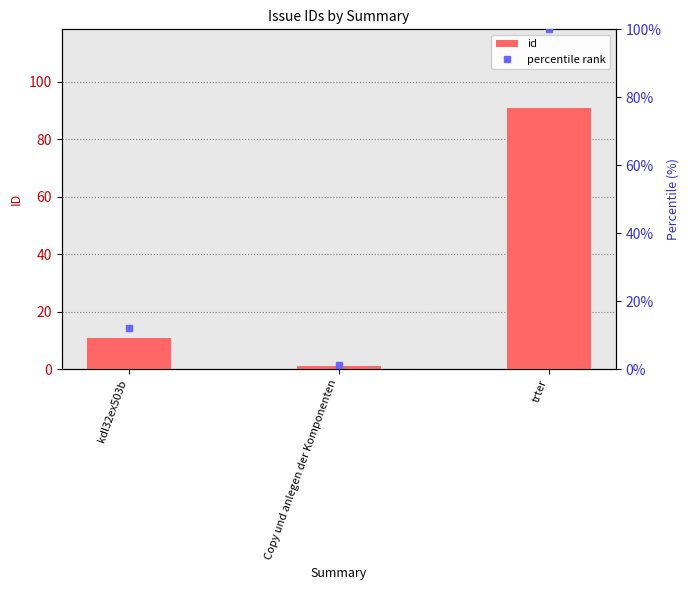

Where is id nearest to the value 46?

kdl32ex503b